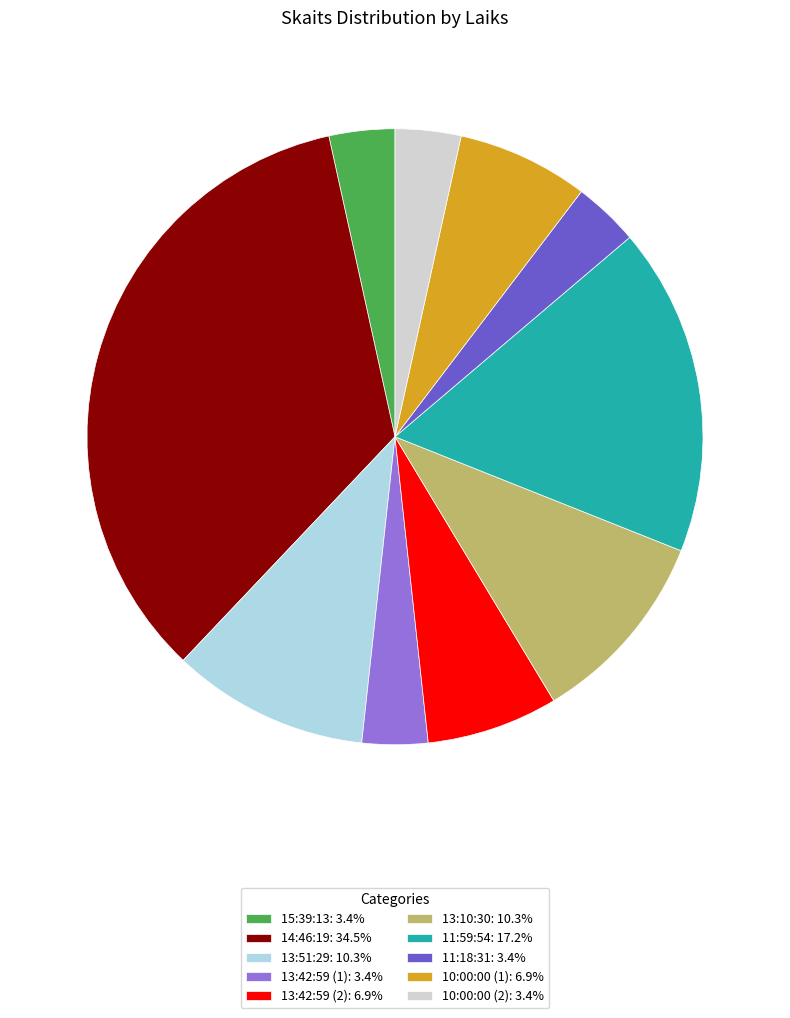

Which slice is the largest?

14:46:19